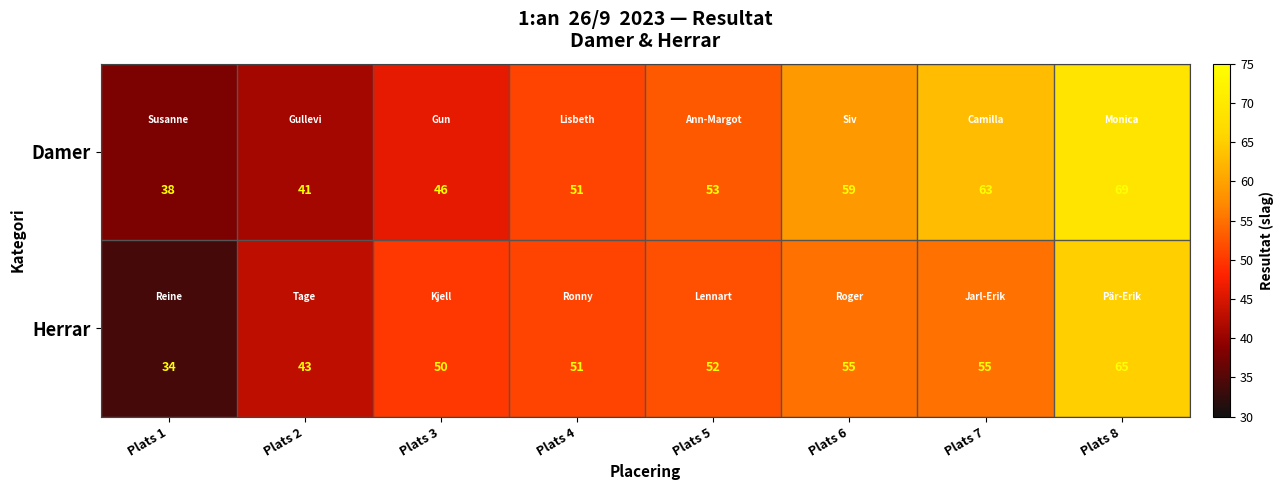

What is the average value of the Herrar series?

51